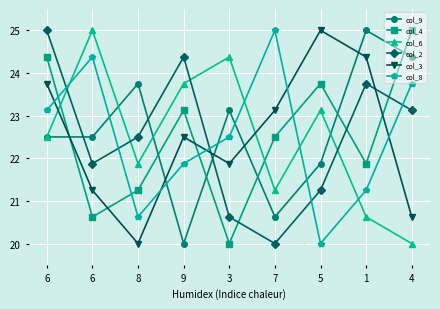

Reading left to right, list all the values displayed in this chart.

col_9: 22.5	22.5	23.8	20.0	23.1	20.6	21.9	25.0	24.4
col_4: 24.4	20.6	21.2	23.1	20.0	22.5	23.8	21.9	25.0
col_6: 22.5	25.0	21.9	23.8	24.4	21.2	23.1	20.6	20.0
col_2: 25.0	21.9	22.5	24.4	20.6	20.0	21.2	23.8	23.1
col_3: 23.8	21.2	20.0	22.5	21.9	23.1	25.0	24.4	20.6
col_8: 23.1	24.4	20.6	21.9	22.5	25.0	20.0	21.2	23.8